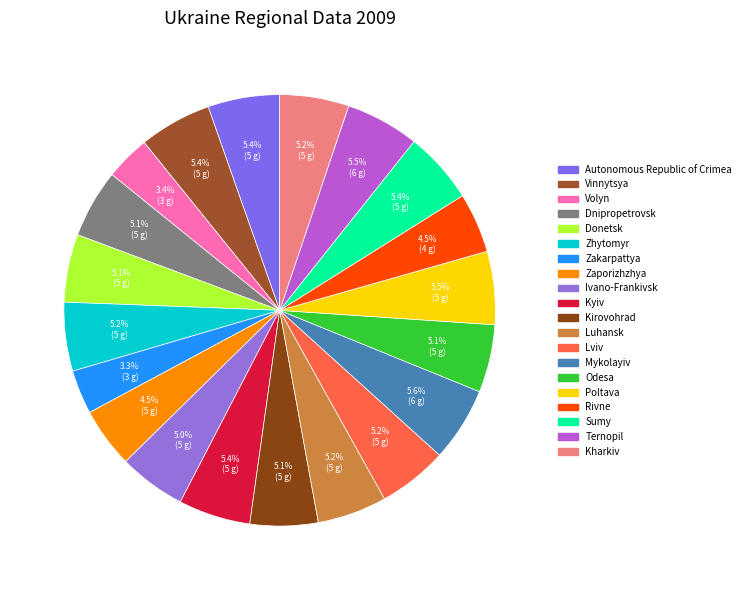

What is the total percentage of Kirovohrad and Ternopil?

10.6%